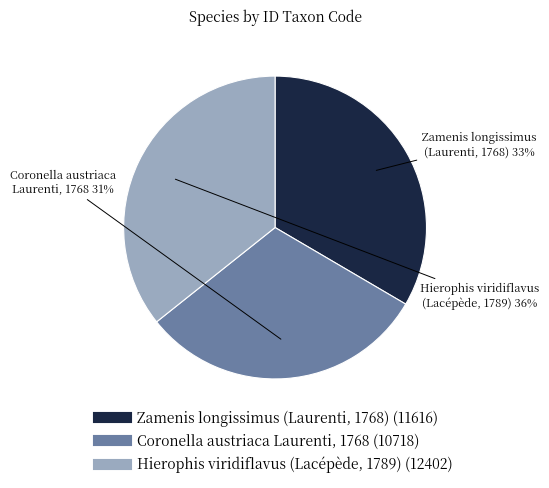

Is there any slice that represents more than half of the pie?

No